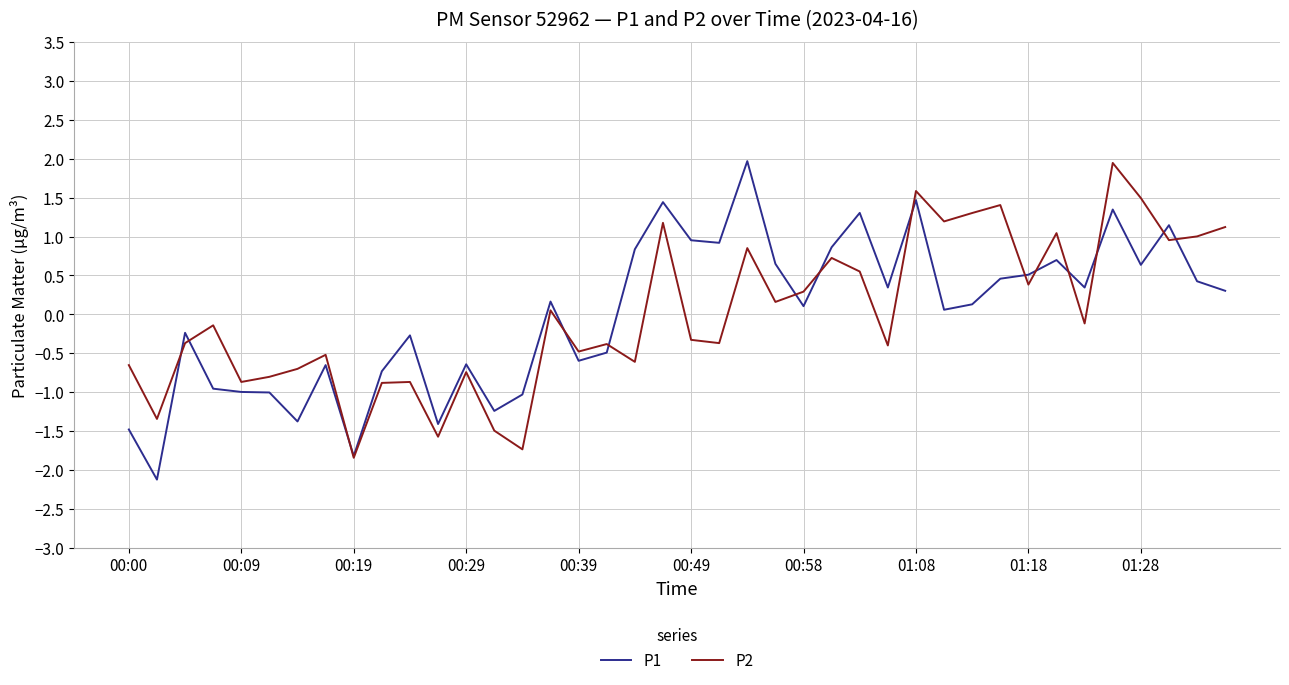

What is the minimum value for P1?

-2.1